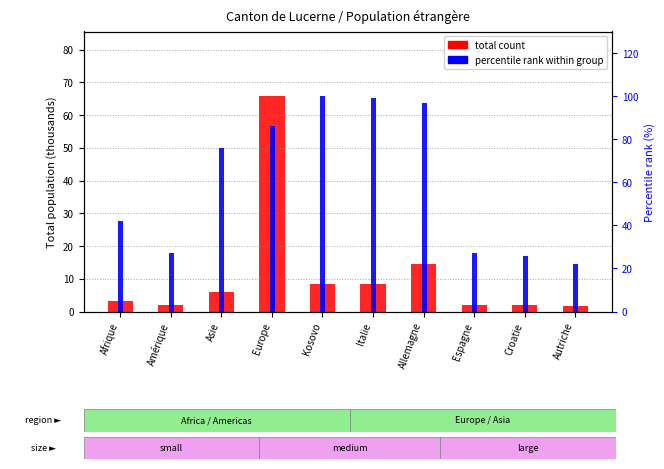

How many bars are there in total?

10